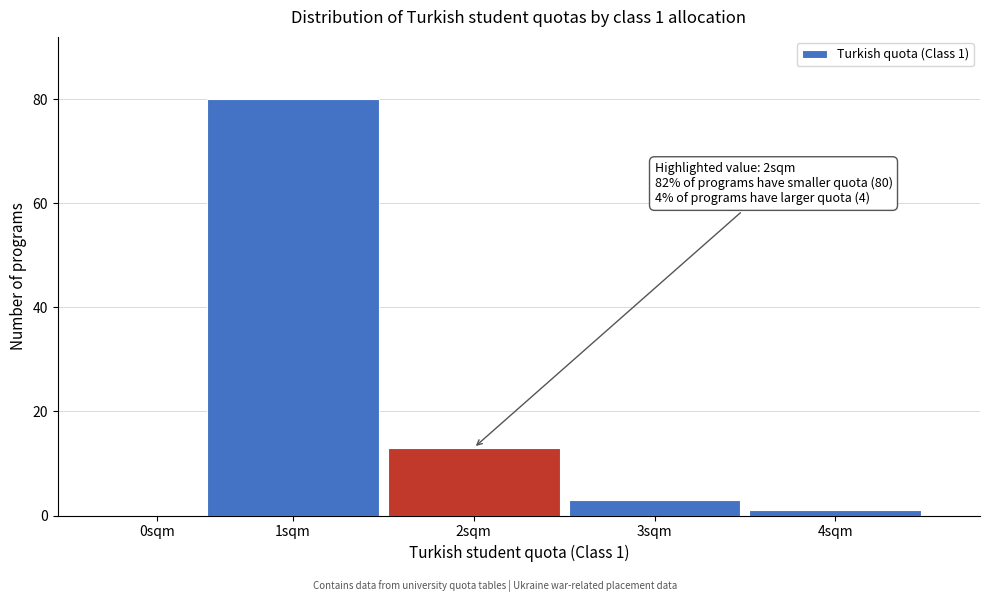

Reading left to right, transcribe all the data shown in this chart.

0sqm=0	1sqm=80	2sqm=13	3sqm=3	4sqm=1